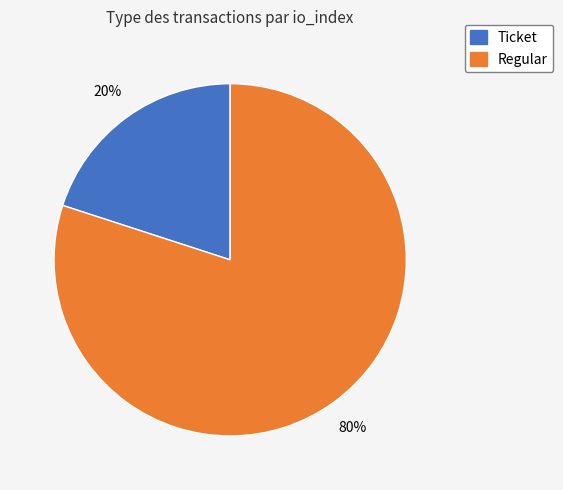

Between Ticket and Regular, which is larger?

Regular